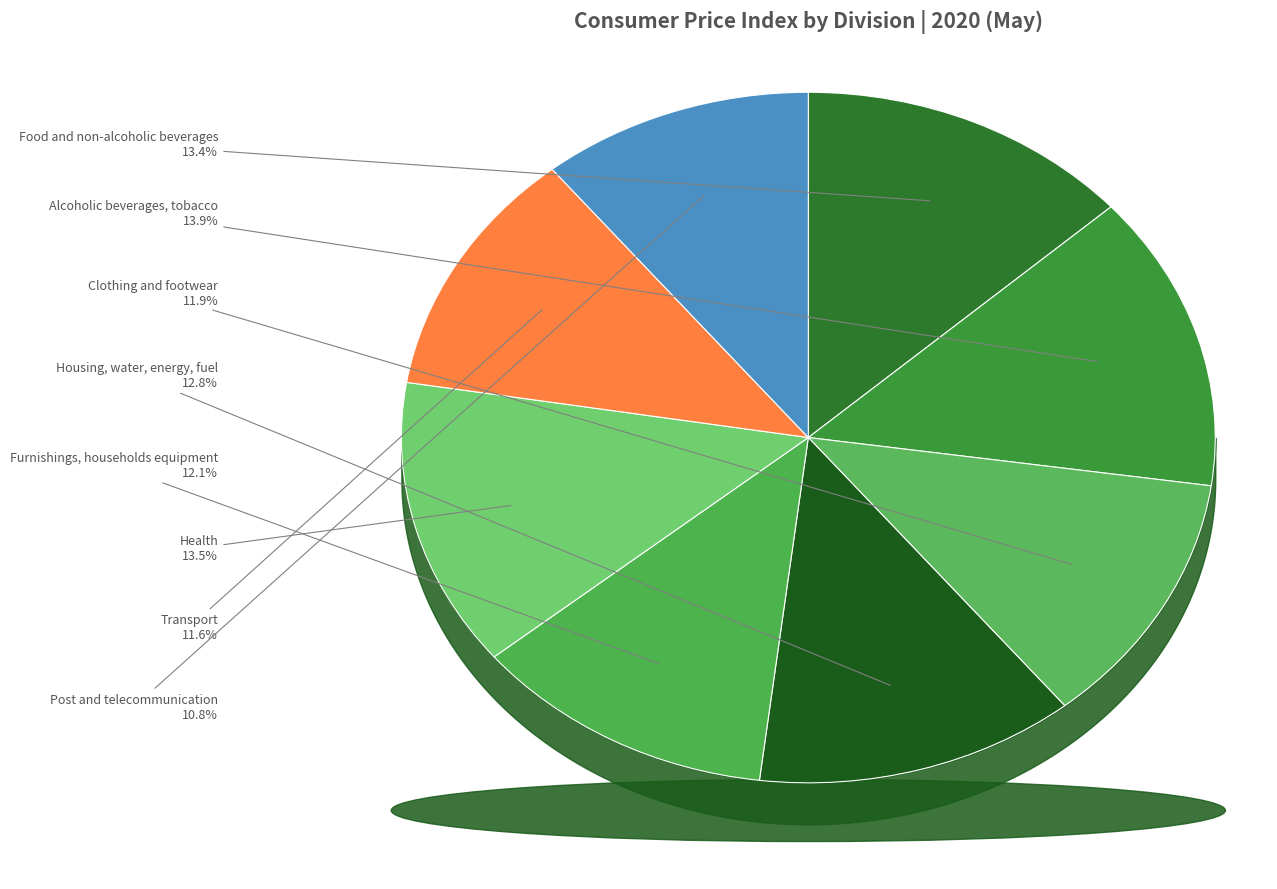

Which category has the smallest portion of the pie?

Post and telecommunication